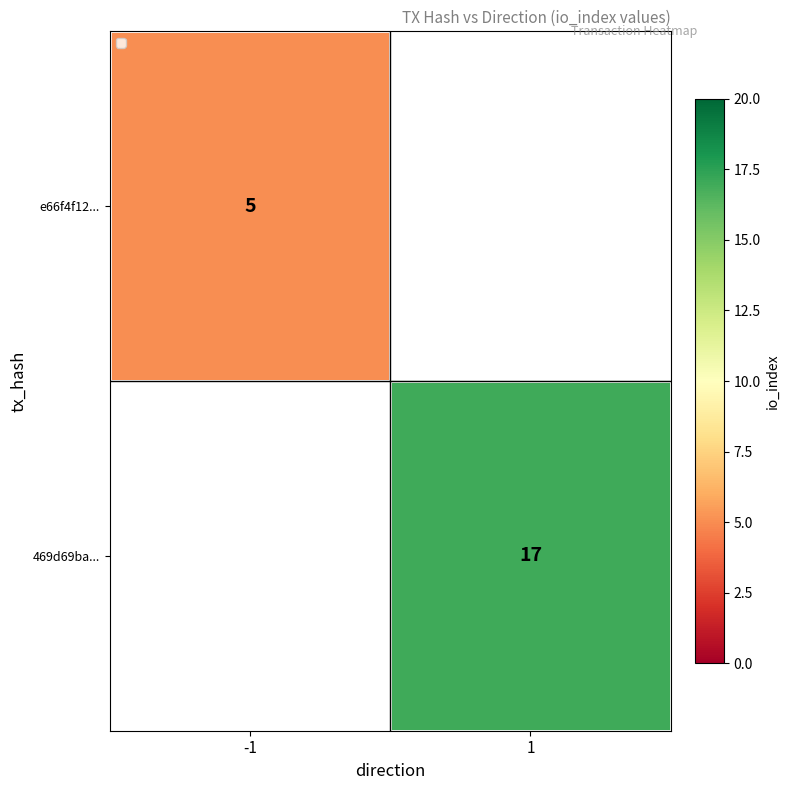

The e66f4f12... series shows 5 at -1. True or false?

True